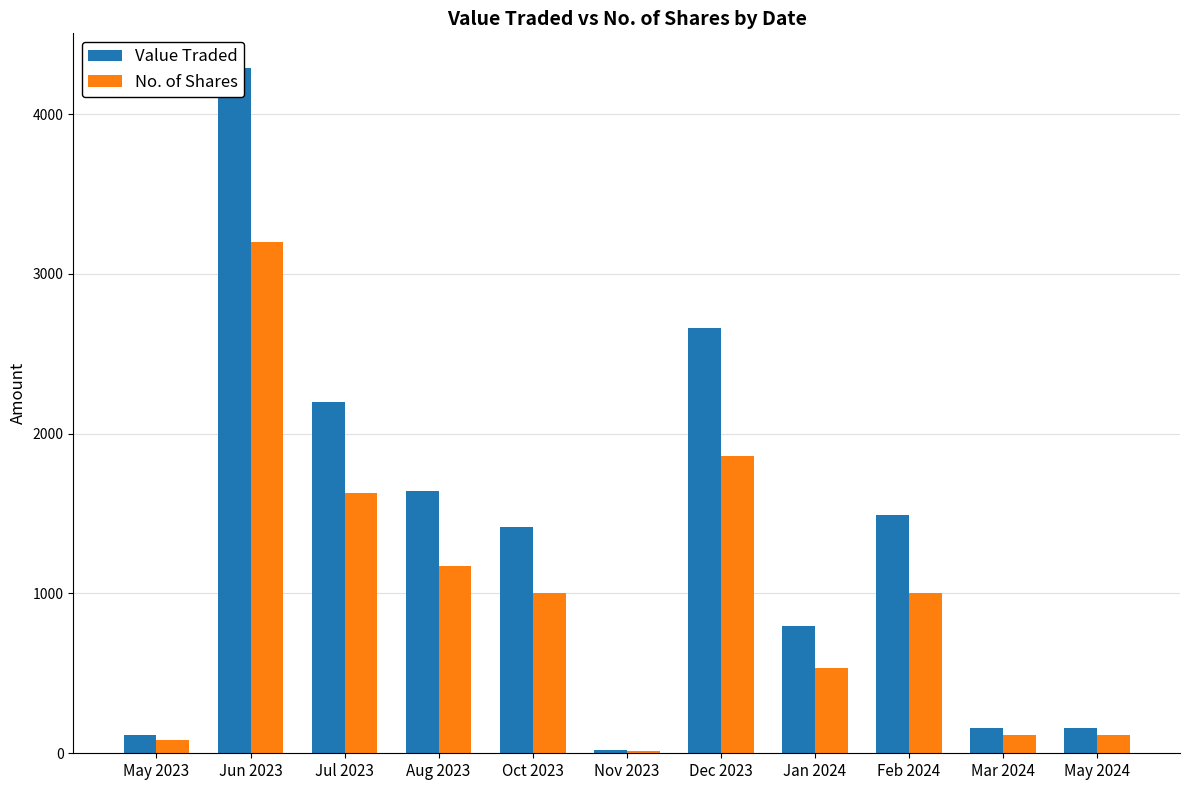

How many values in the No. of Shares series are below 1000?

5